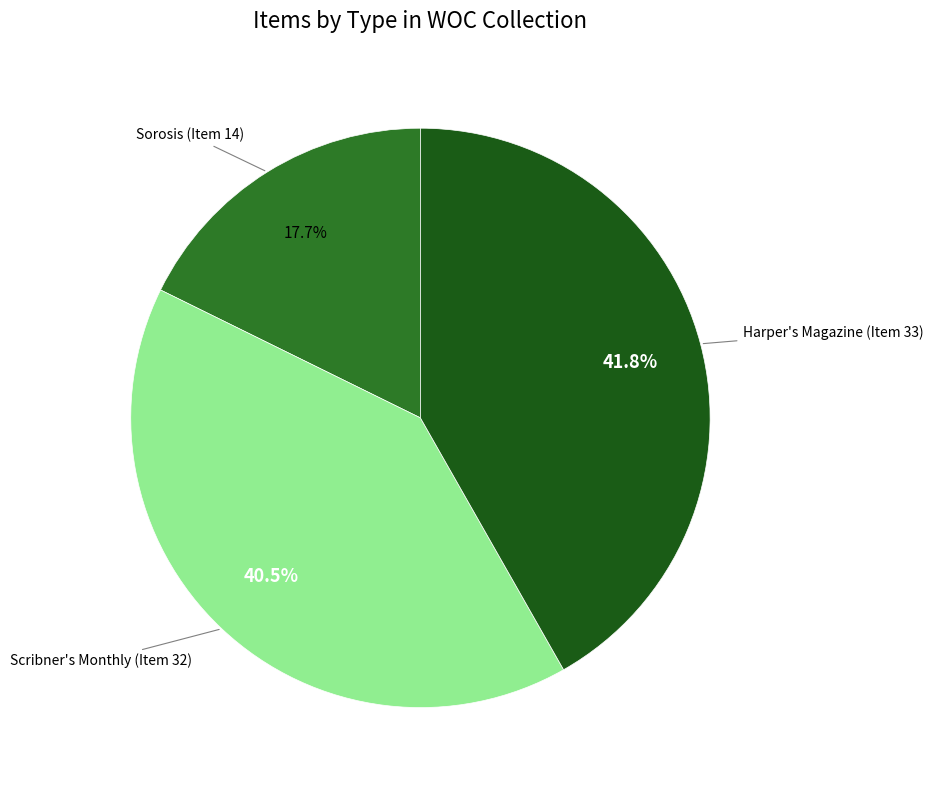

Rank the categories by value from highest to lowest.

Harper's Magazine (Item 33), Scribner's Monthly (Item 32), Sorosis (Item 14)